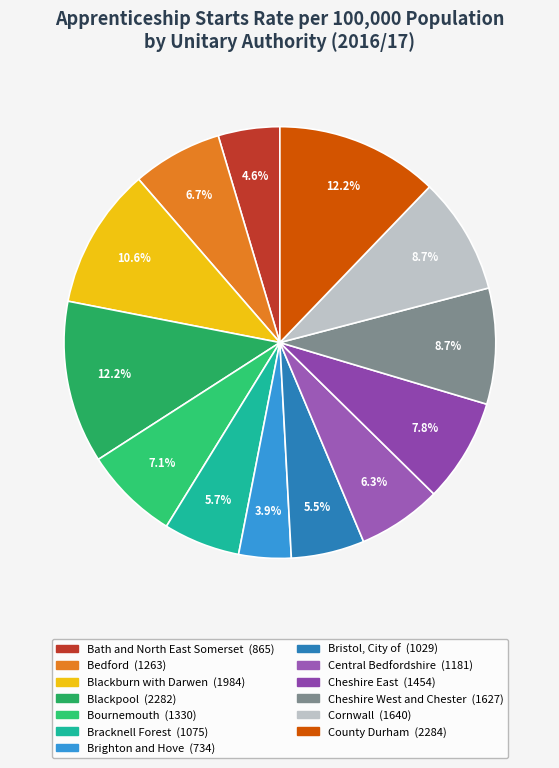

To the nearest percent, what is the difference between the Cornwall and Blackburn with Darwen slice percentages?

2%